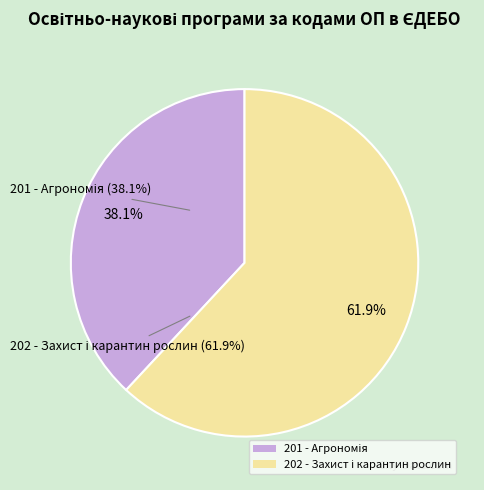

To the nearest percent, what is the difference between the 201 - Агрономія
(34545) and 202 - Захист і карантин рослин
(56194) slice percentages?

24%